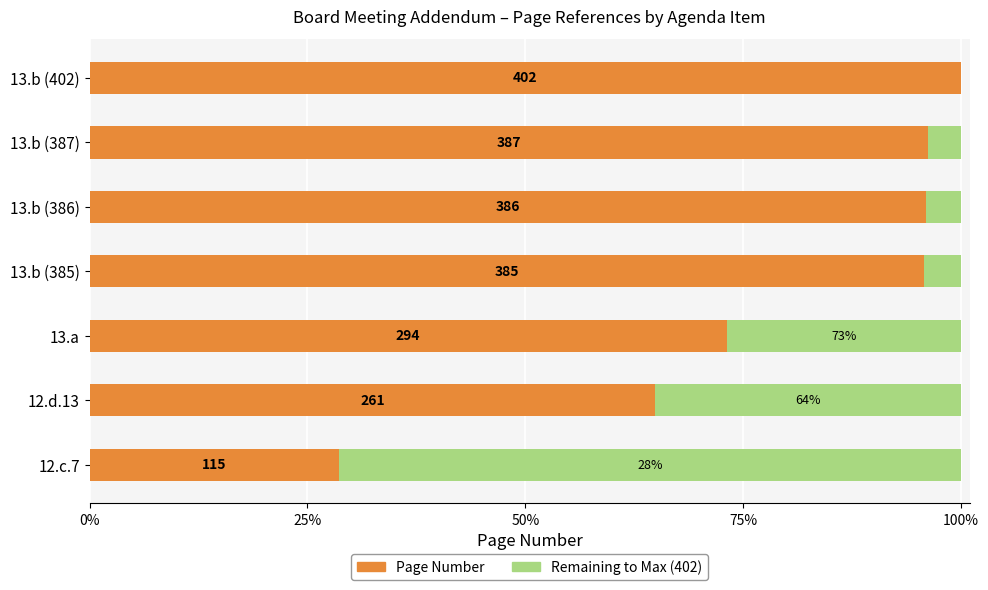

Which series has the largest total across all categories?

Page Number